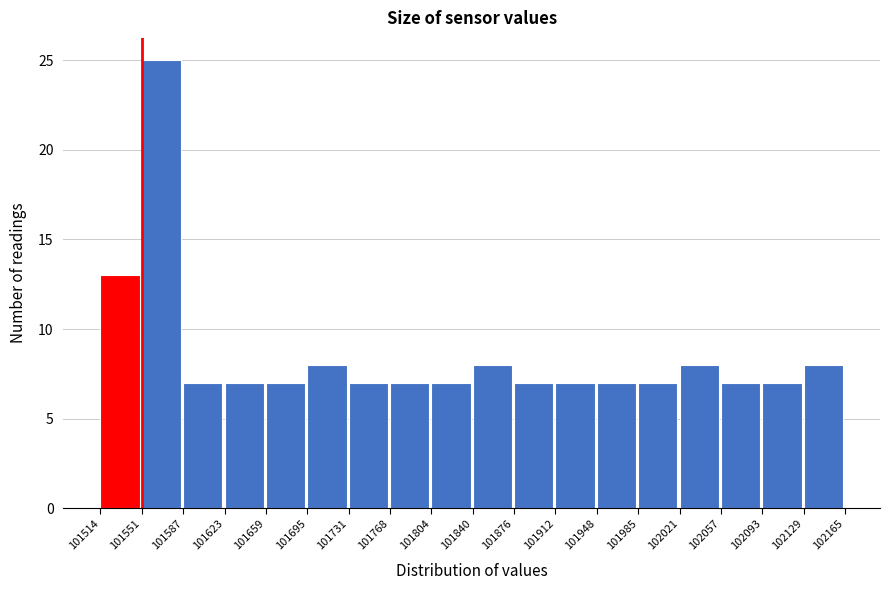

Reading left to right, transcribe this chart: for each bar, give the range it covers on the x-axis and its height. The values are not printed on the chart, so give them approximately, as read against the axis.

101514 to 101551: 13
101551 to 101587: 25
101587 to 101623: 7
101623 to 101659: 7
101659 to 101695: 7
101695 to 101731: 8
101731 to 101768: 7
101768 to 101804: 7
101804 to 101840: 7
101840 to 101876: 8
101876 to 101912: 7
101912 to 101948: 7
101948 to 101985: 7
101985 to 102021: 7
102021 to 102057: 8
102057 to 102093: 7
102093 to 102129: 7
102129 to 102165: 8